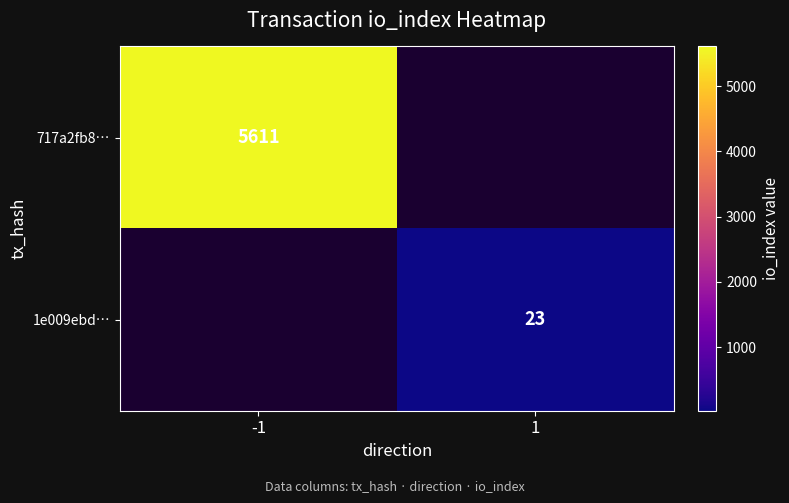

The value of 717a2fb8… at -1 is 1805. True or false?

False